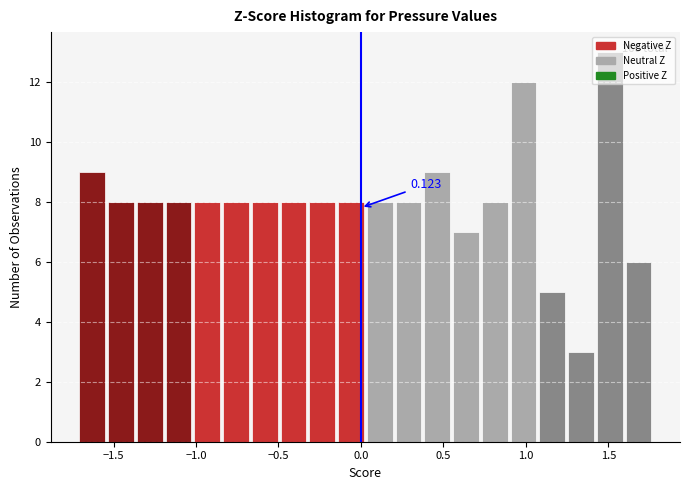

Read against the x-axis, roughly where is the centre of the tallest bar?

1.50